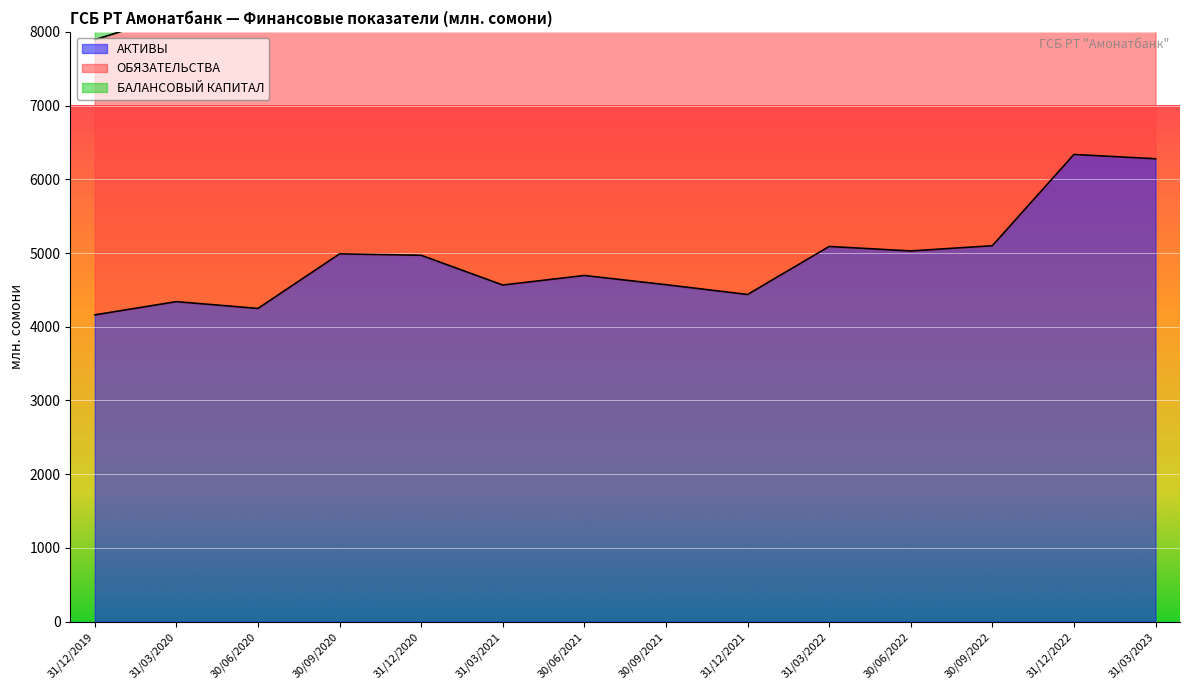

Reading left to right, what are all the values shown in this chart?

АКТИВЫ: 31/12/2019=4161.1	31/03/2020=4340.6	30/06/2020=4248.4	30/09/2020=4988.5	31/12/2020=4969.6	31/03/2021=4566.1	30/06/2021=4695.3	30/09/2021=4570.6	31/12/2021=4437.7	31/03/2022=5088.9	30/06/2022=5028.4	30/09/2022=5099.0	31/12/2022=6336.8	31/03/2023=6278.8
ОБЯЗАТЕЛЬСТВА: 31/12/2019=7893.3	31/03/2020=8242.3	30/06/2020=8052.2	30/09/2020=9529.4	31/12/2020=9481.2	31/03/2021=8660.3	30/06/2021=8899.4	30/09/2021=8521.5	31/12/2021=8299.7	31/03/2022=9583.6	30/06/2022=9450.0	30/09/2022=9561.3	31/12/2022=11953.1	31/03/2023=11810.5